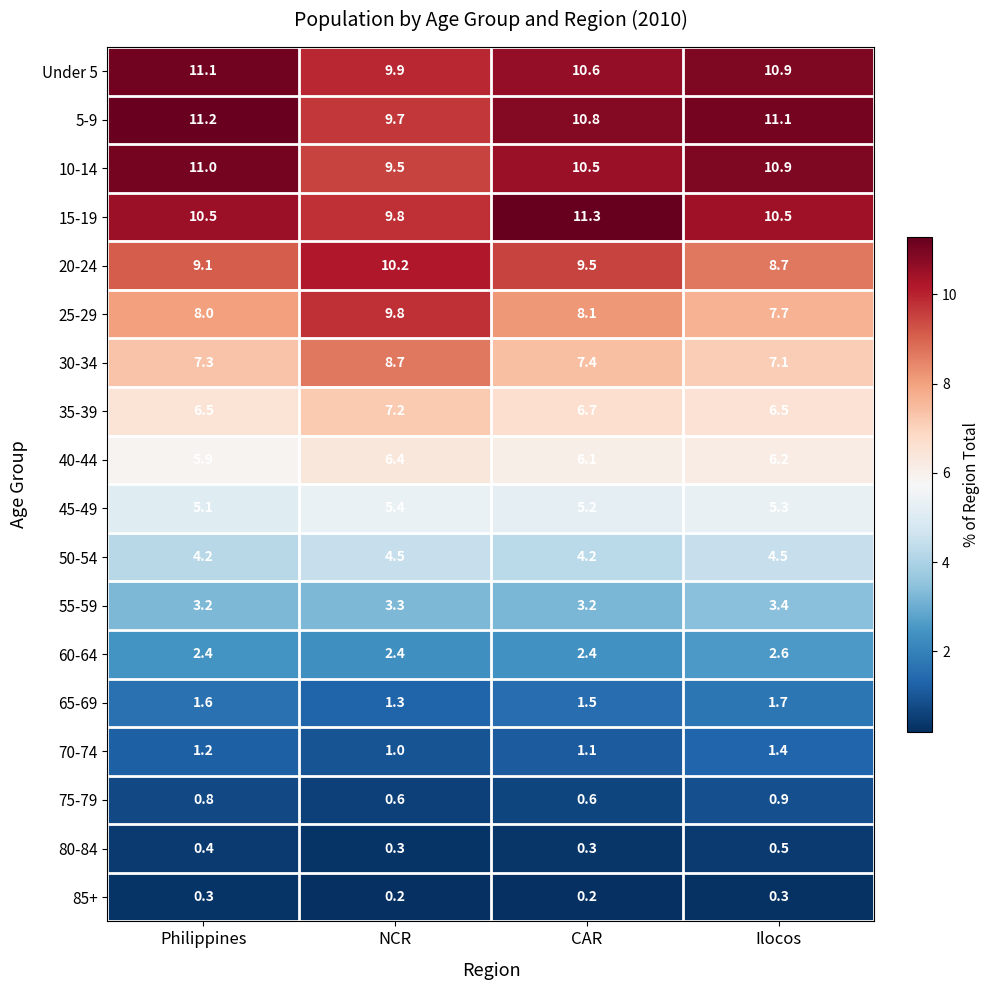

Count the 60-64 values in the range 2 to 3.

4